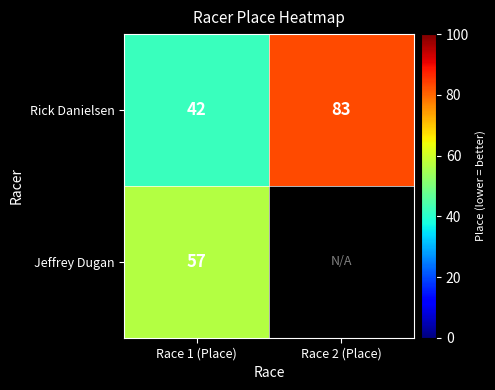

Which label corresponds to the smallest value in the chart?

Race 2 (Place)